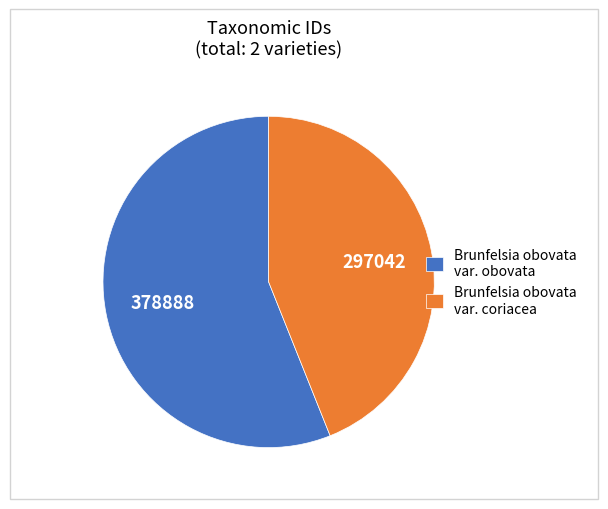

Is it true that Brunfelsia obovata var. obovata is 56% of the pie?

True